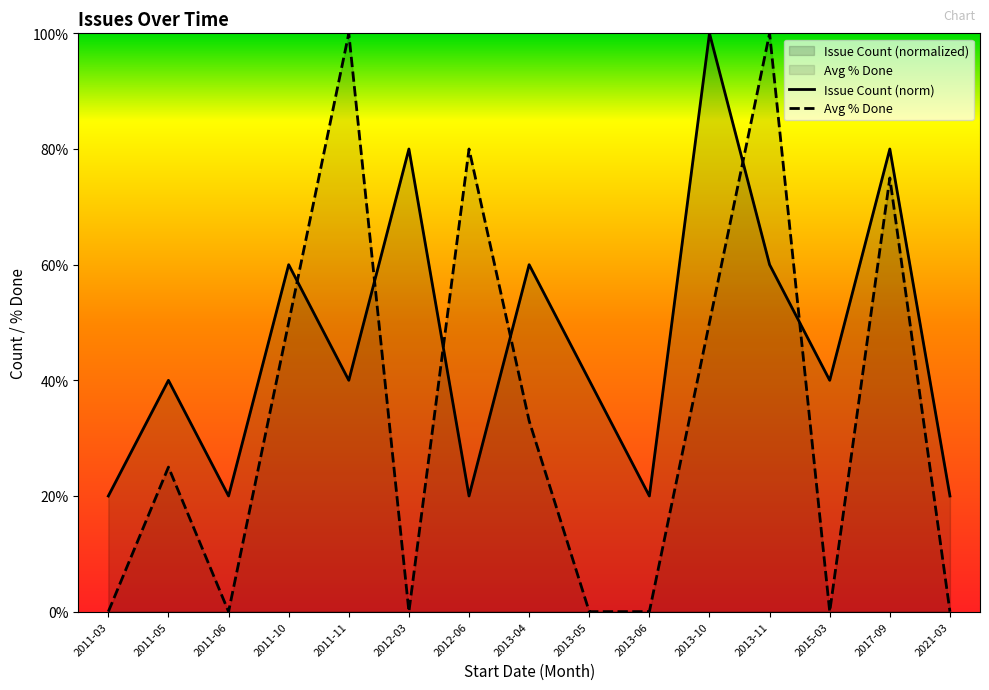

Reading right to left, what are all the values shown in this chart?

Issue Count: 2021-03=20	2017-09=80	2015-03=40	2013-11=60	2013-10=100	2013-06=20	2013-05=40	2013-04=60	2012-06=20	2012-03=80	2011-11=40	2011-10=60	2011-06=20	2011-05=40	2011-03=20
Avg % Done: 2021-03=0	2017-09=75	2015-03=0	2013-11=100	2013-10=50	2013-06=0	2013-05=0	2013-04=33	2012-06=80	2012-03=0	2011-11=100	2011-10=50	2011-06=0	2011-05=25	2011-03=0